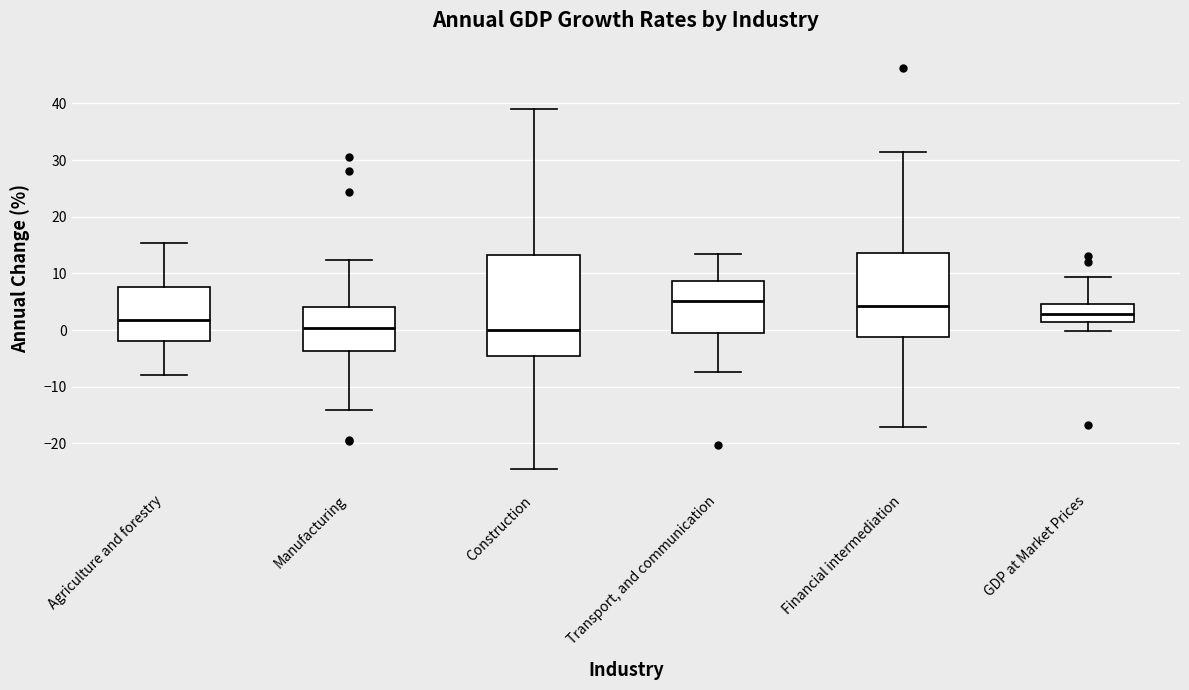

Reading left to right, transcribe this box plot: for each box, give where its median line is, the range the box spans, and where its two whiskers end, as read against the y-axis. The values are not printed on the chart, so give them approximately, as read against the axis.

Agriculture and forestry: median 2, box -2 to 8, whiskers -8 to 15
Manufacturing: median 0, box -4 to 4, whiskers -14 to 12
Construction: median 0, box -5 to 13, whiskers -25 to 39
Transport, and communication: median 5, box -1 to 9, whiskers -7 to 13
Financial intermediation: median 4, box -1 to 14, whiskers -17 to 32
GDP at Market Prices: median 3, box 1 to 5, whiskers 0 to 9